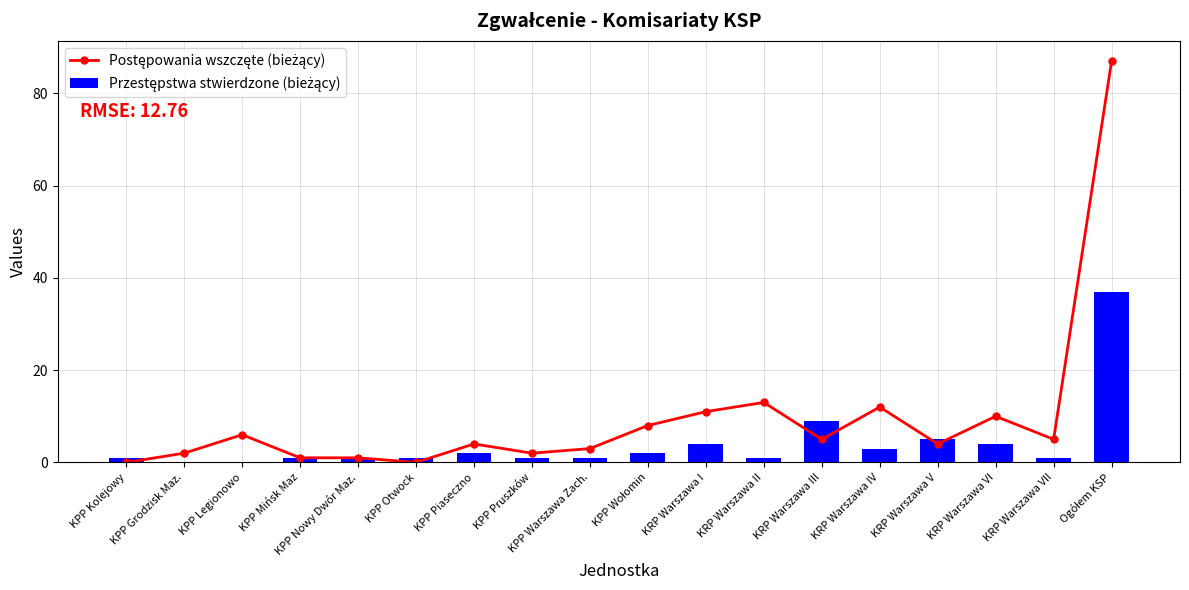

What is the value of the Przestępstwa stwierdzone (bieżący) bar at the 6th from the left?

1